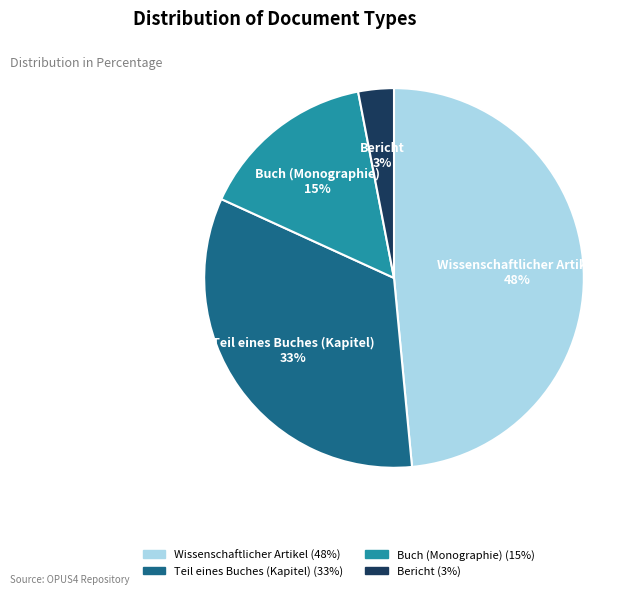

Combined, do Teil eines Buches (Kapitel) and Wissenschaftlicher Artikel account for over 50%?

Yes